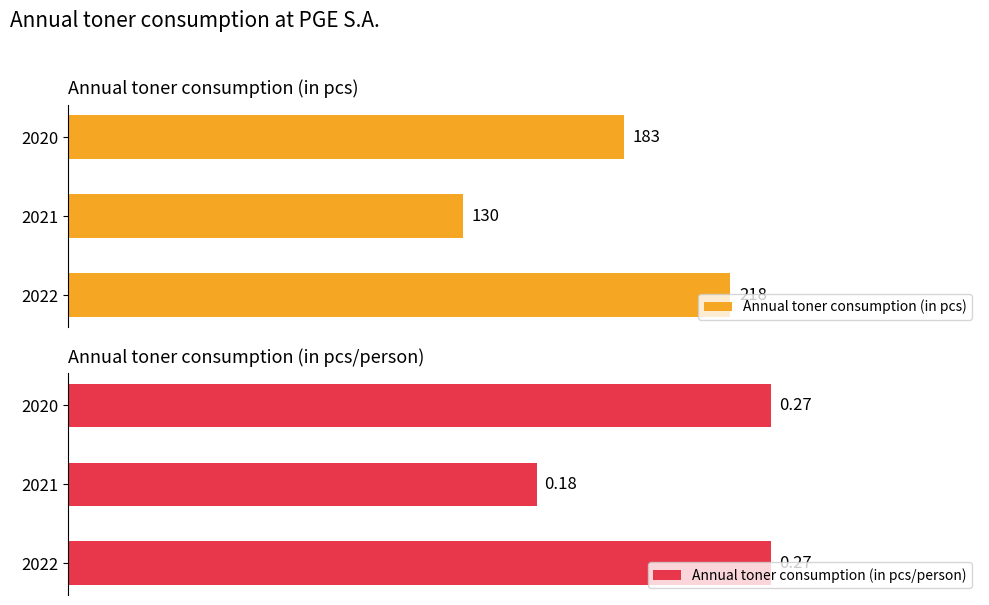

List the labels in order of Annual toner consumption (in pcs) value, largest first.

2022, 2020, 2021